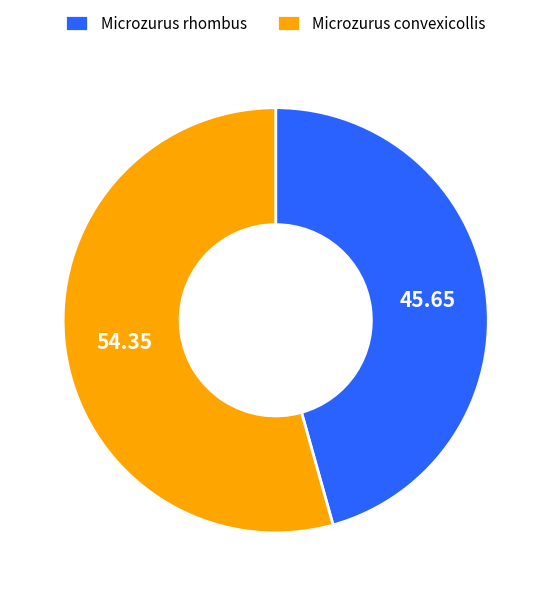

Is the sum of Microzurus rhombus and Microzurus convexicollis greater than half?

Yes